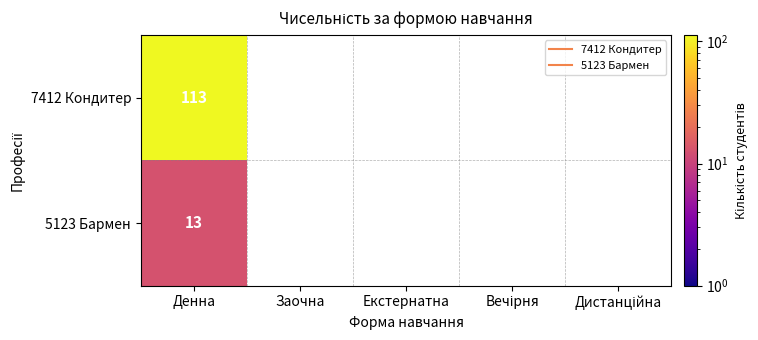

Which has a higher value, Заочна or Екстернатна?

Екстернатна